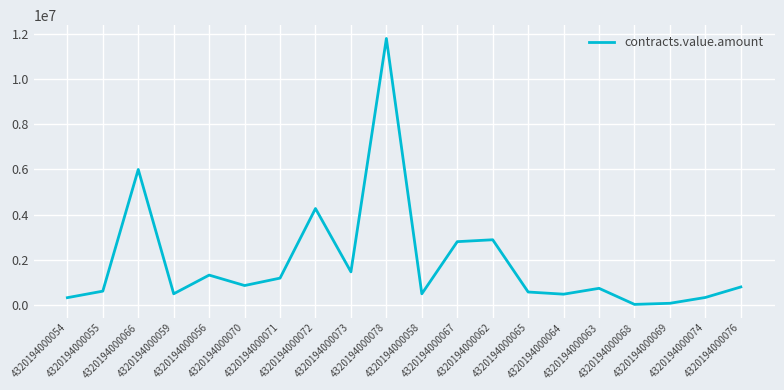

What value does the data have at 4320194000067?

2804005.9